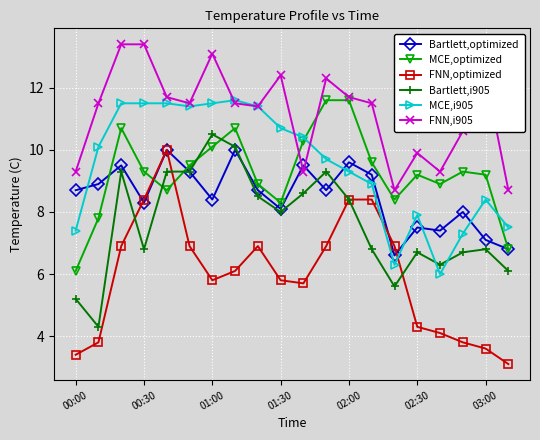

What is the value of the Bartlett,optimized point at the 14th from the left?

9.2